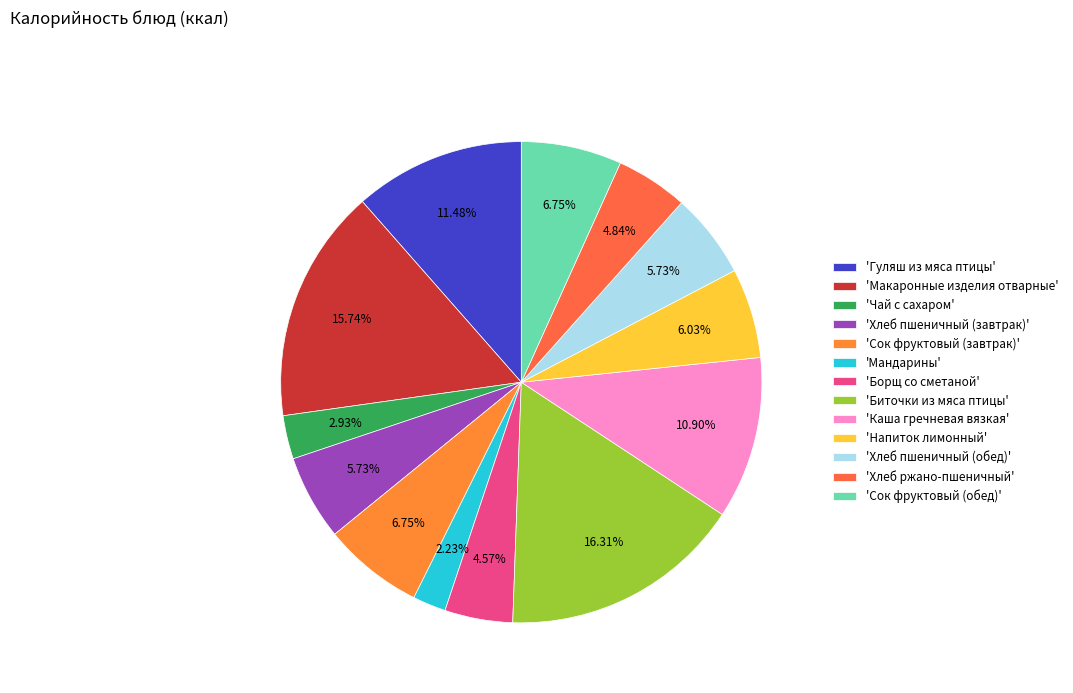

How many slices are in this pie chart?

13